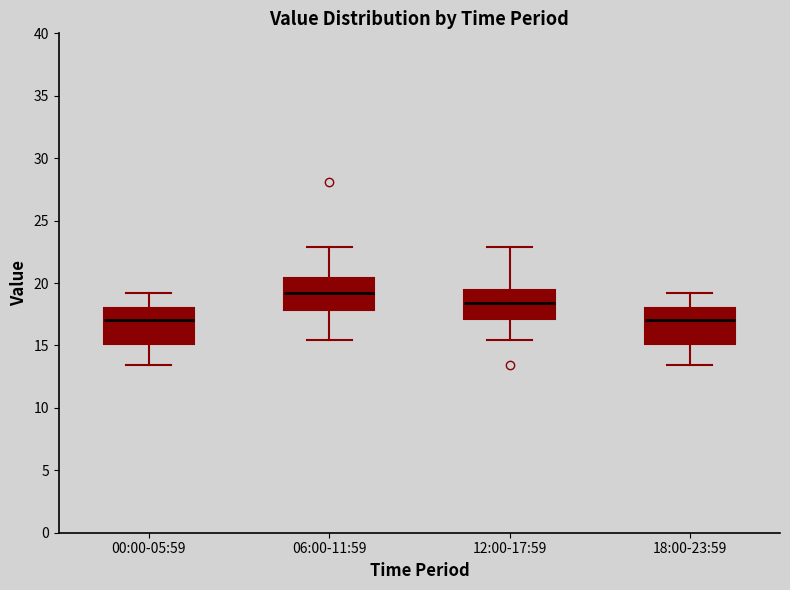

Where is the lower edge of the box for 06:00-11:59 on the y-axis? The values are not printed on the chart, so give them approximately, as read against the axis.

18.0